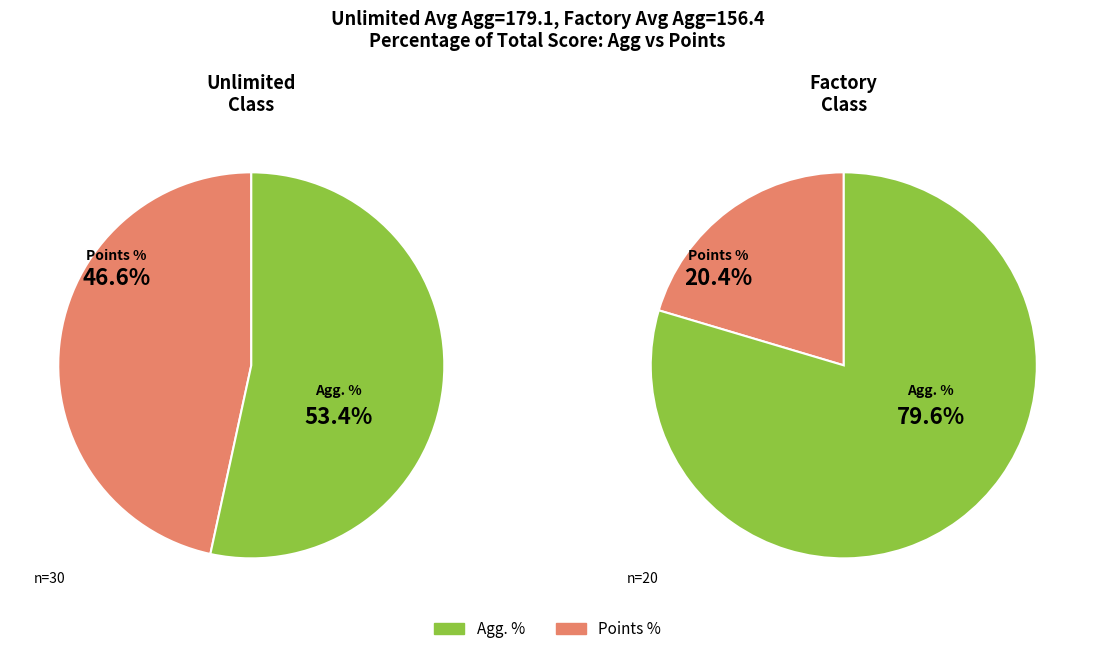

How many segments does this pie chart have?

2